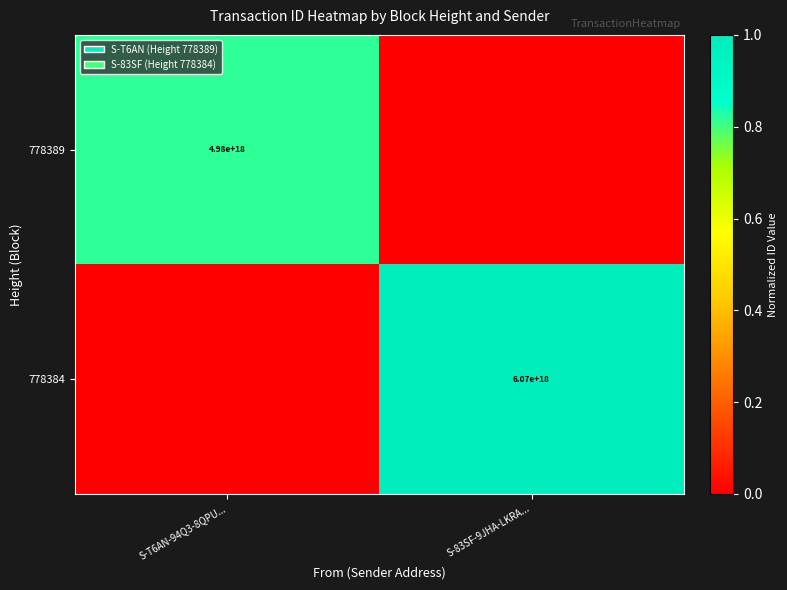

Is it true that 778384 equals 10152930344985501696 at S-83SF-9JHA-LKRA...?

False